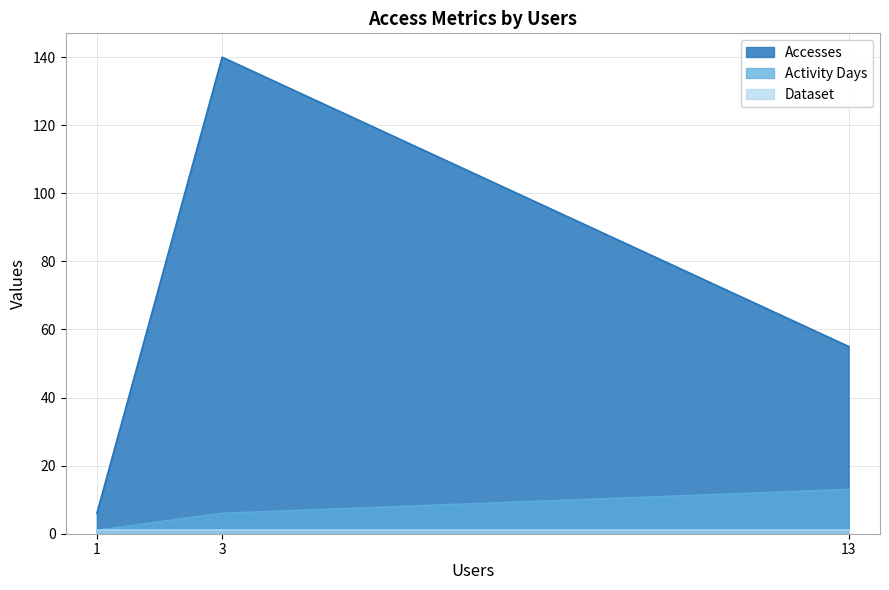

Rank the categories by Activity Days value from lowest to highest.

1, 3, 13